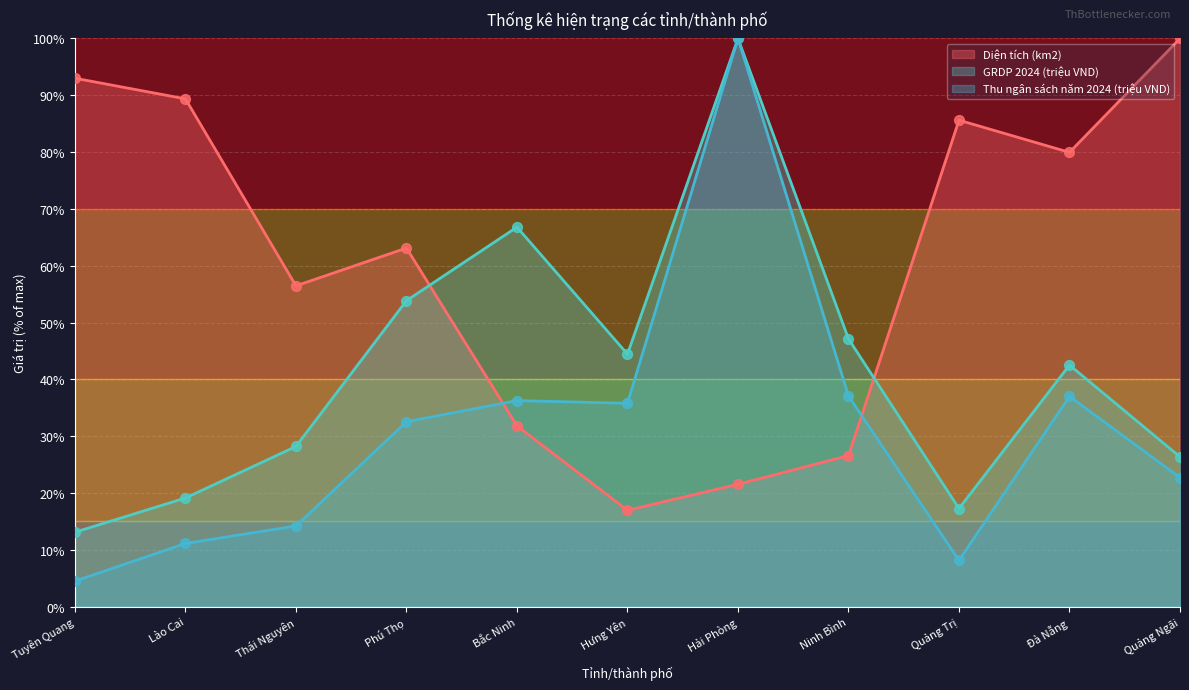

Which series contains the lowest Y value?

Thu ngân sách năm 2024 (triệu VND)